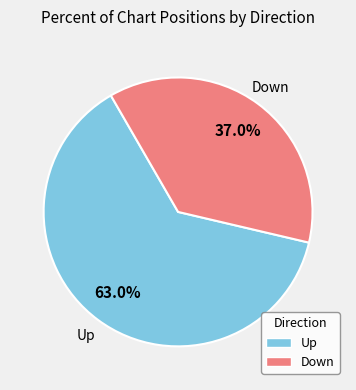

How many slices are in this pie chart?

2